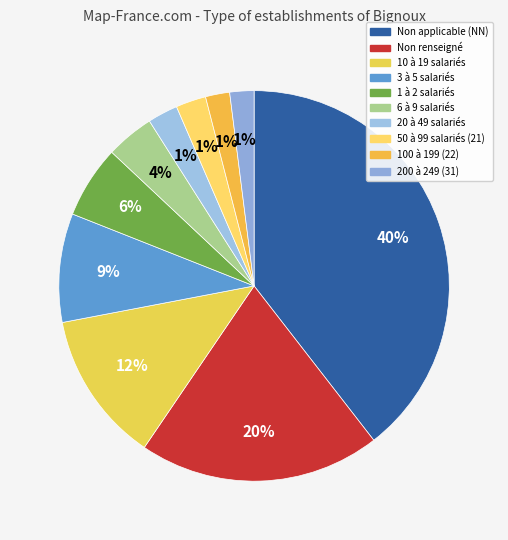

Is it true that  is 29% of the pie?

False